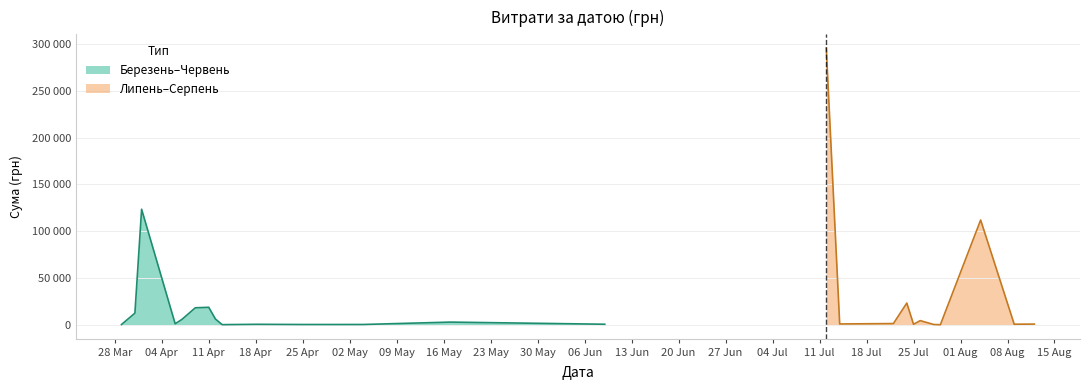

What is the change in value from 25 to 30?

-8123.6